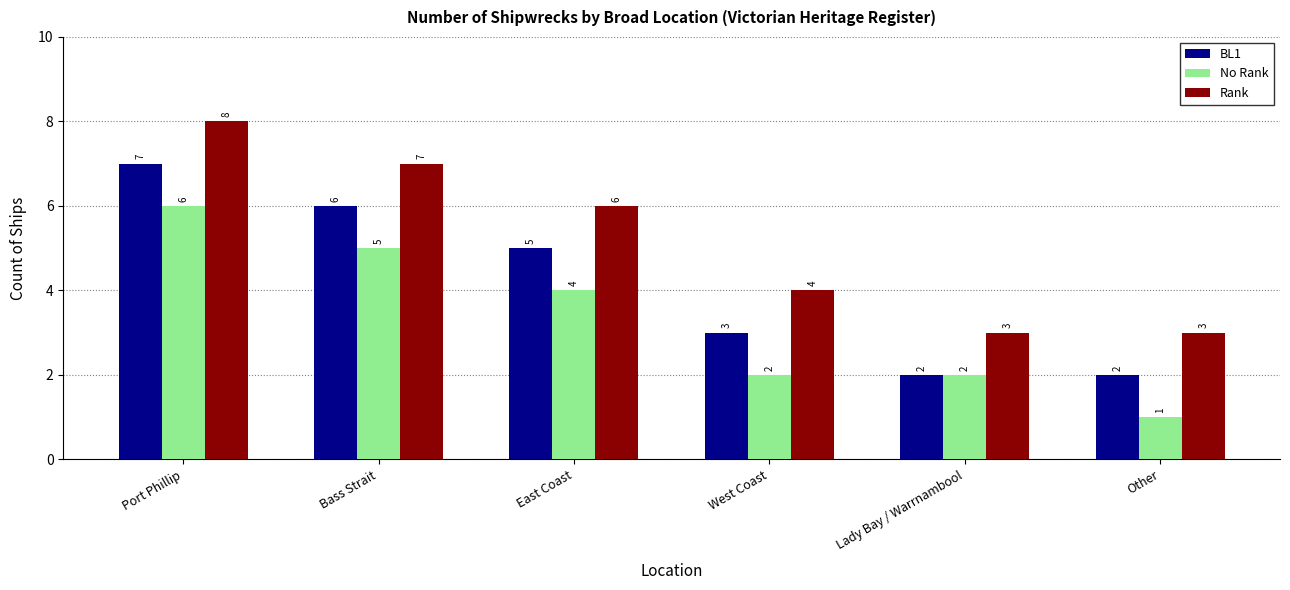

What is the smallest value displayed?

1